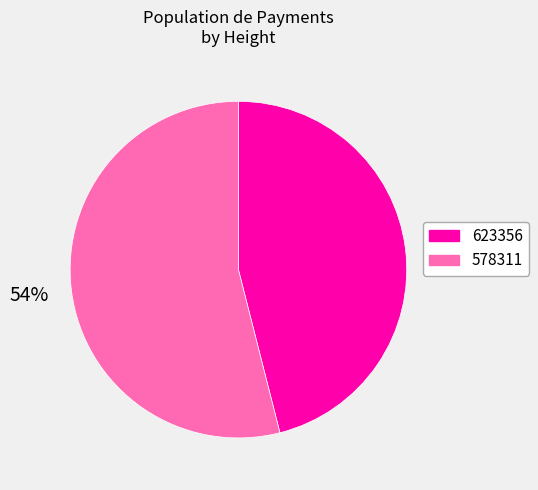

Combined, do 578311 and 623356 account for over 50%?

Yes